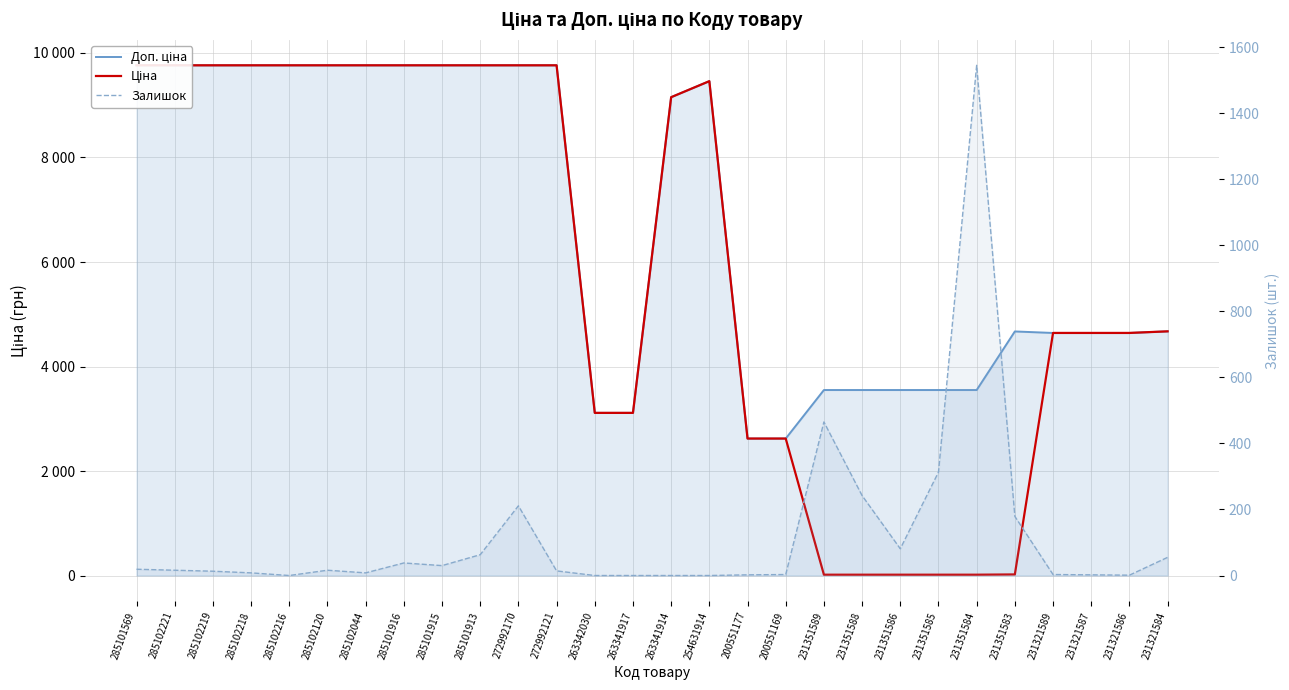

Which series has the widest spread of values?

Ціна